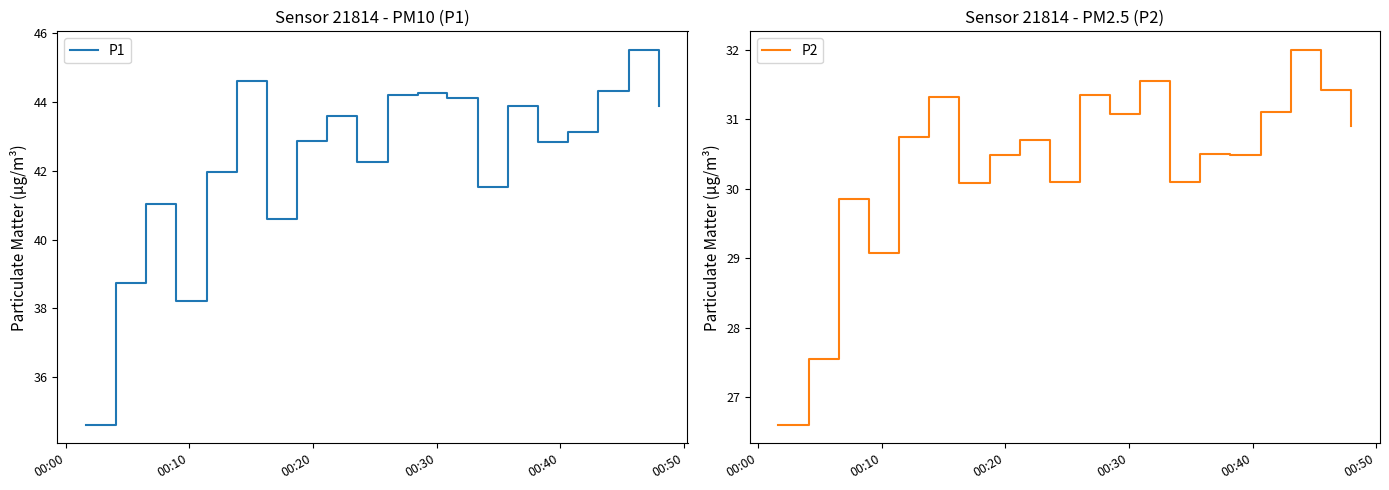

What is the lowest value of the P1 series?

34.6